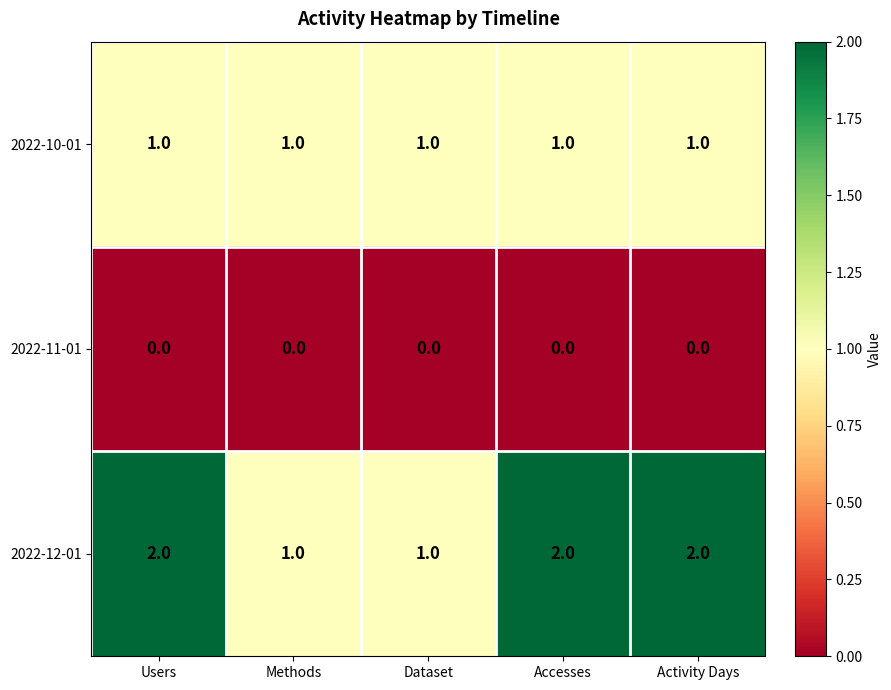

What is the total value across all series at Methods?

2